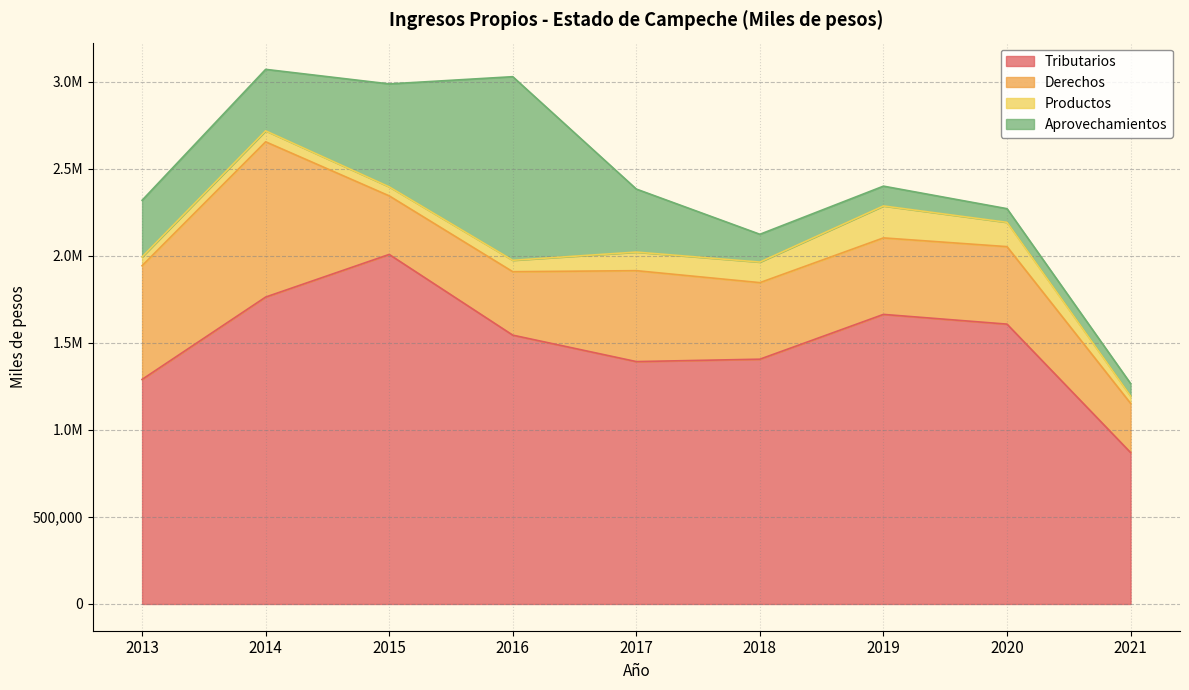

At which category is the sum across all series the highest?

2014